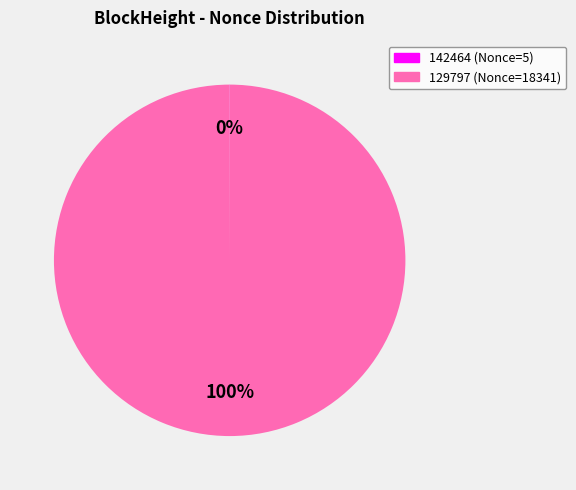

Which slice represents more than half of the pie?

129797